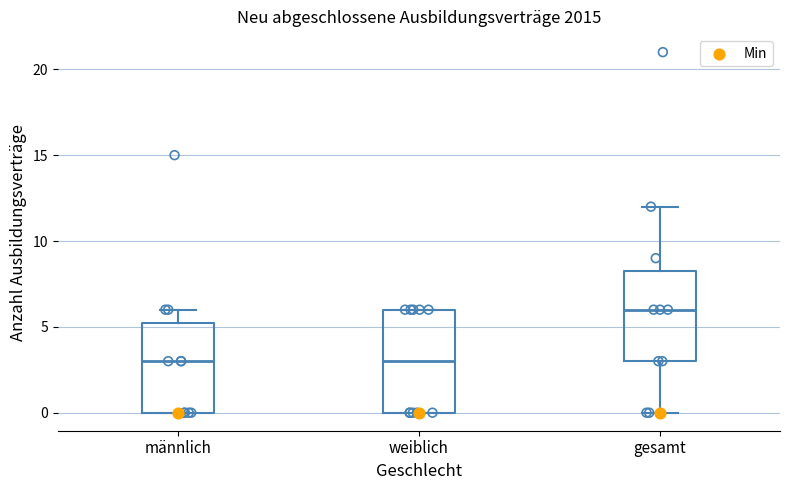

Where does the upper whisker of the box for gesamt end on the y-axis? The values are not printed on the chart, so give them approximately, as read against the axis.

12.0